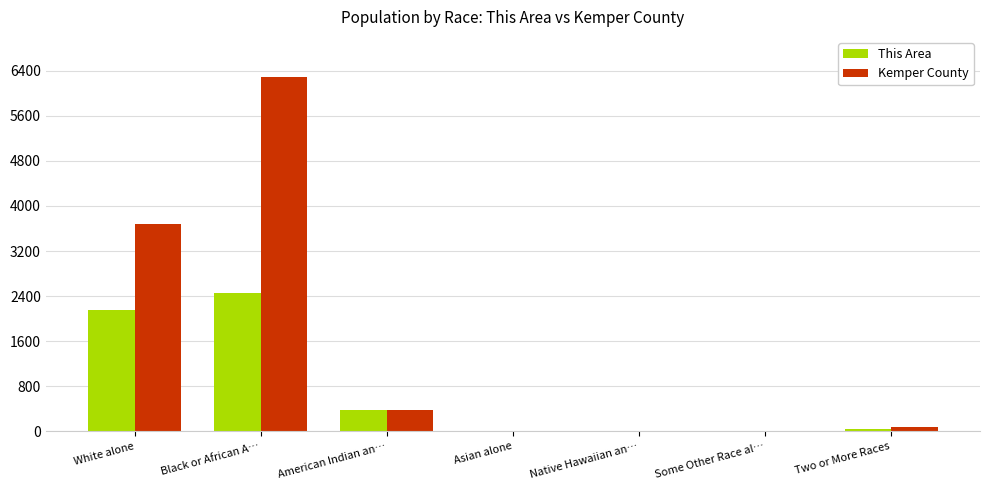

Which series has the largest total across all categories?

Kemper County